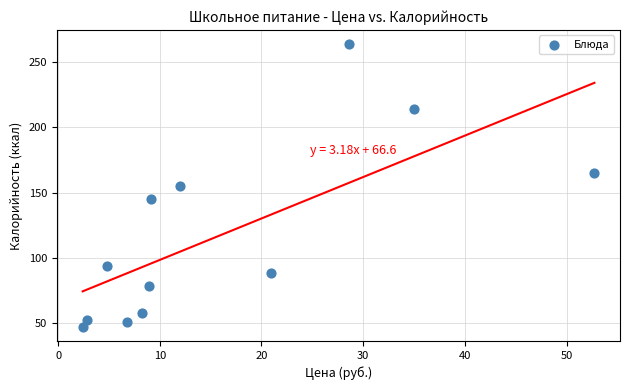

What is the average Y value?

118